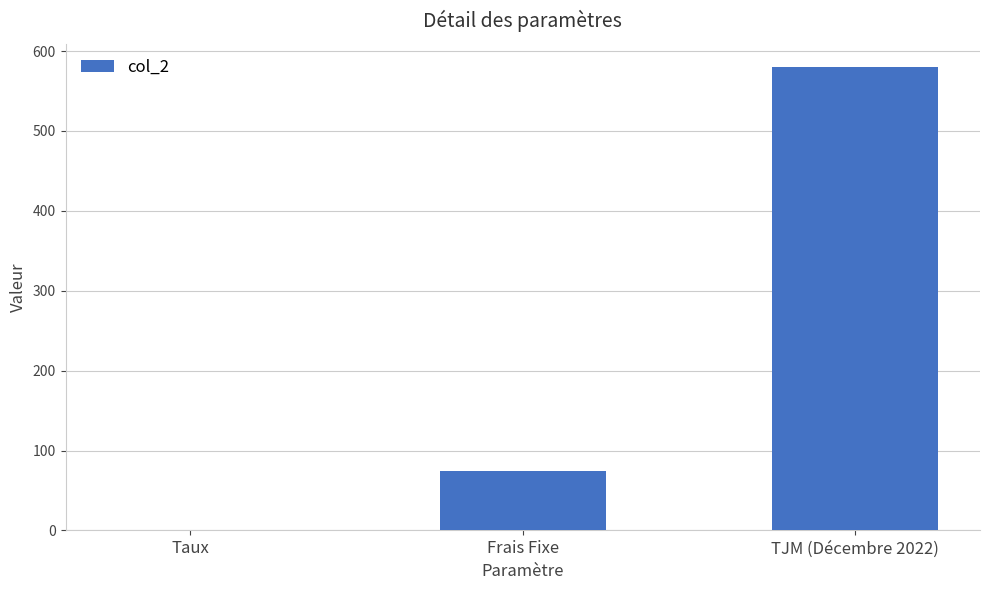

Read the value at Frais Fixe.

75.0